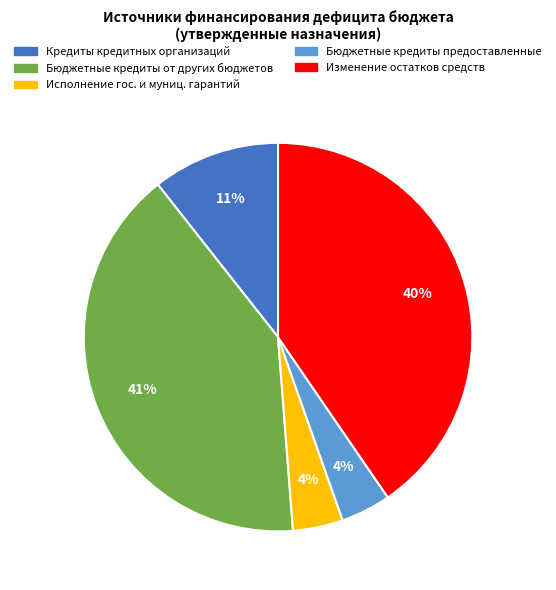

Is there a majority slice in this chart?

No